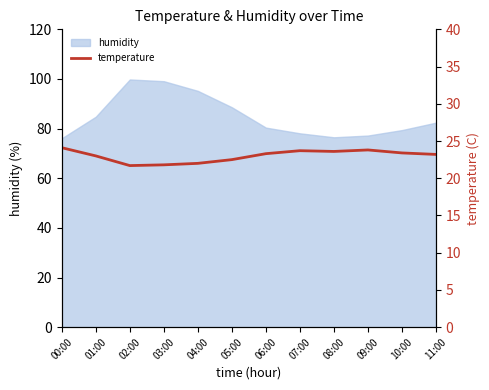

Is it true that the value at 02:00 is 21.7?

True